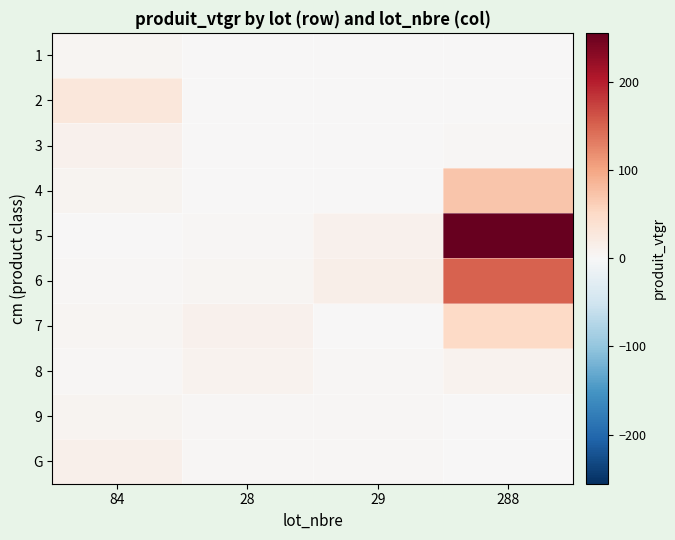

Rank the series at 29 from highest to lowest value.

6, 5, G, 8, 9, 4, 7, 1, 2, 3